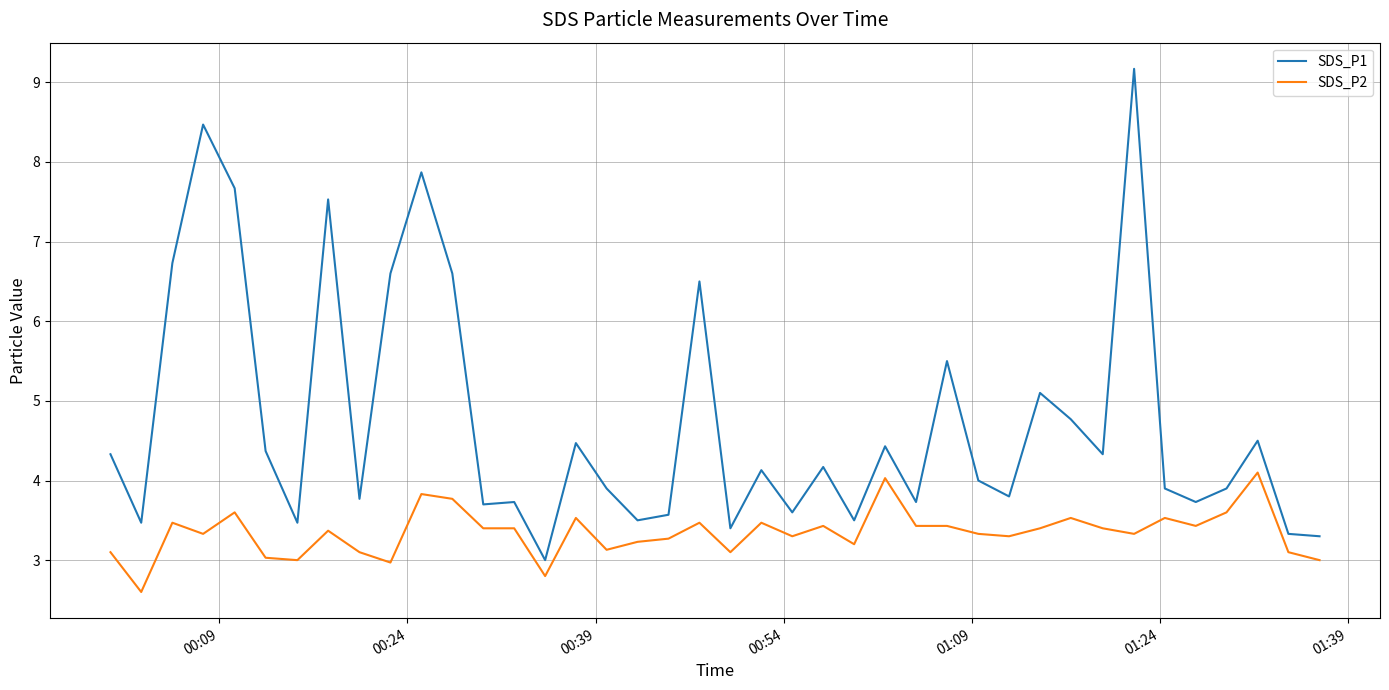

True or false: SDS_P2 and SDS_P1 intersect in this chart.

False